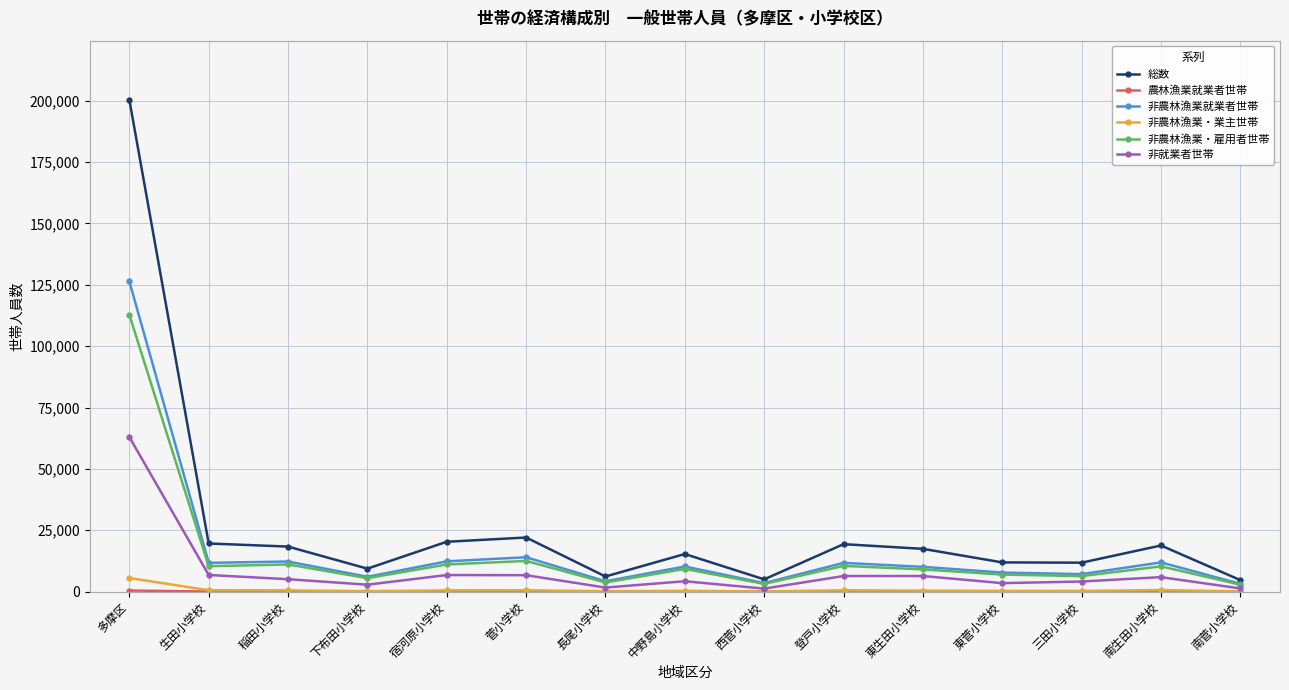

How many lines are shown in the chart?

6